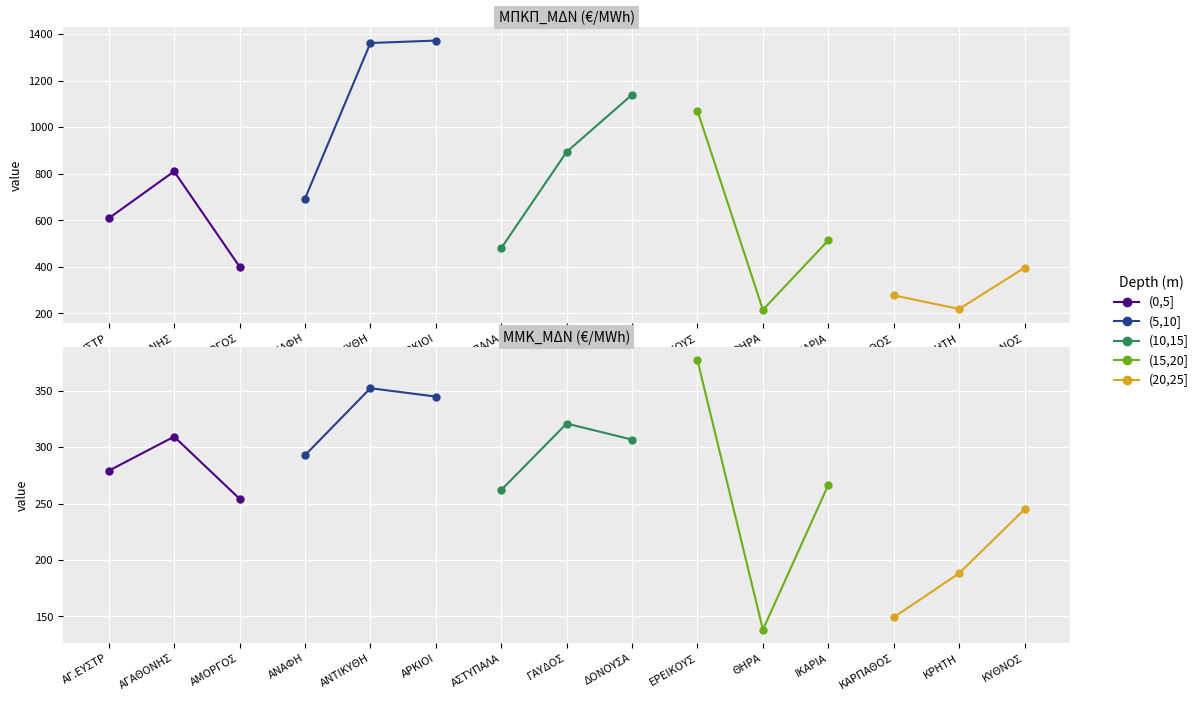

Which series has the largest range (max minus min)?

(15,20]